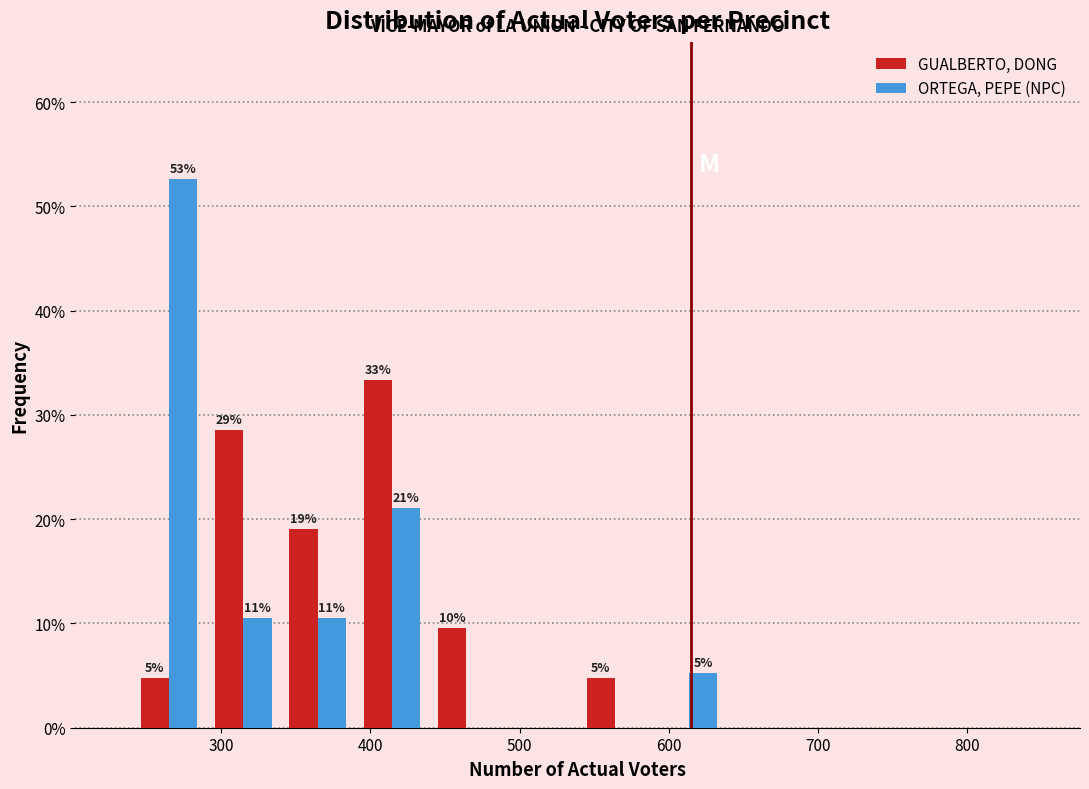

In the ORTEGA, PEPE (NPC) series, which range on the x-axis has the tallest bar?

240 to 290